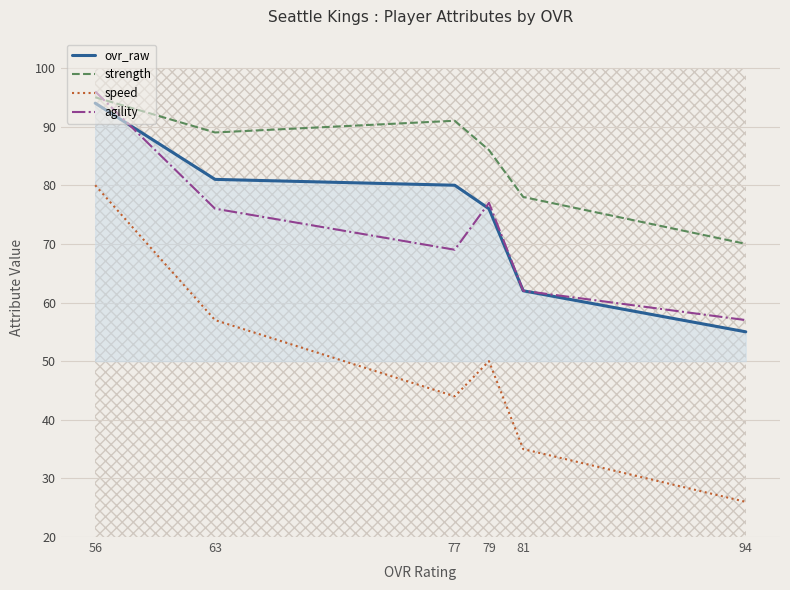

Is it true that agility equals 87 at 81?

False